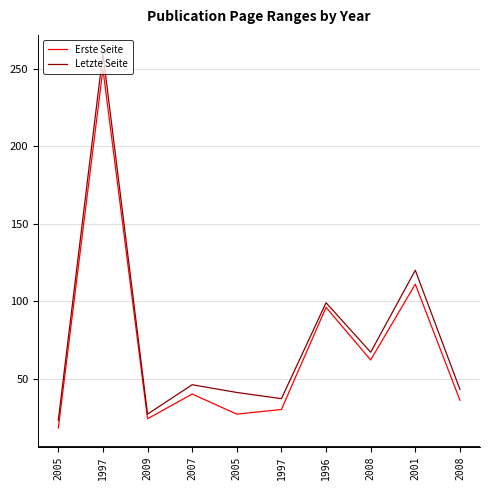

What are all the series names shown in the legend?

Erste Seite, Letzte Seite